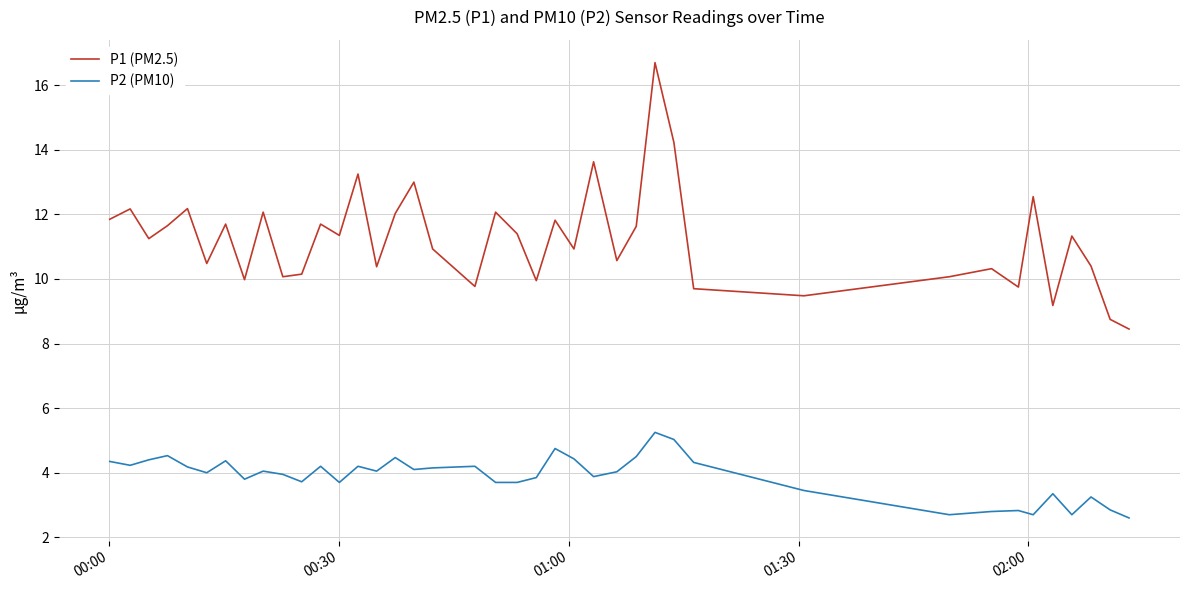

Which series has the largest total across all categories?

P1 (PM2.5)